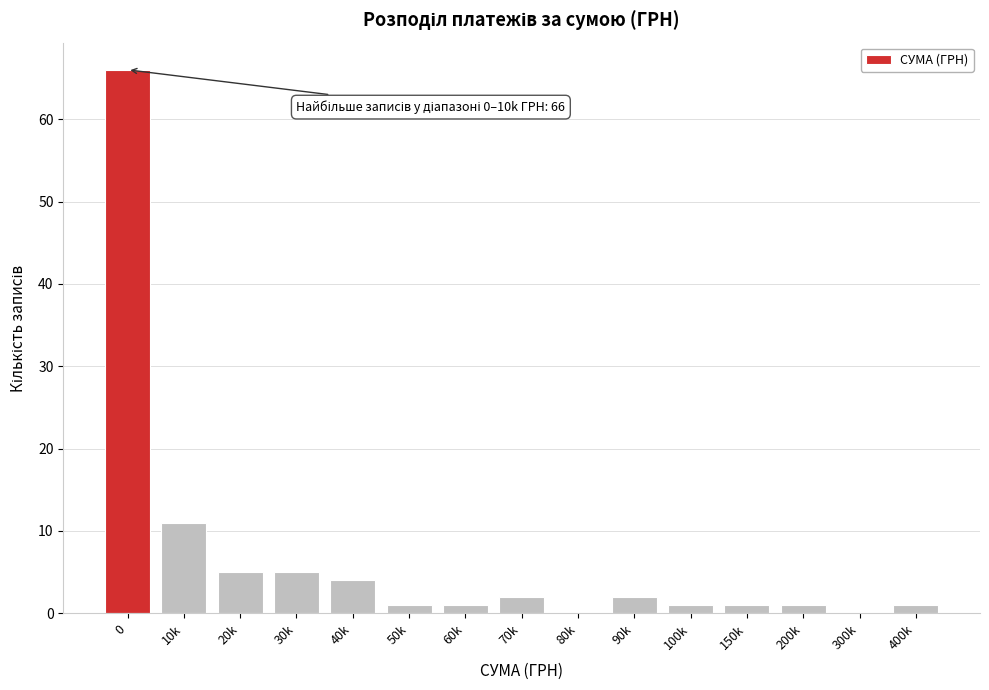

Reading left to right, transcribe all the data shown in this chart.

0=66	10k=11	20k=5	30k=5	40k=4	50k=1	60k=1	70k=2	80k=0	90k=2	100k=1	150k=1	200k=1	300k=0	400k=1